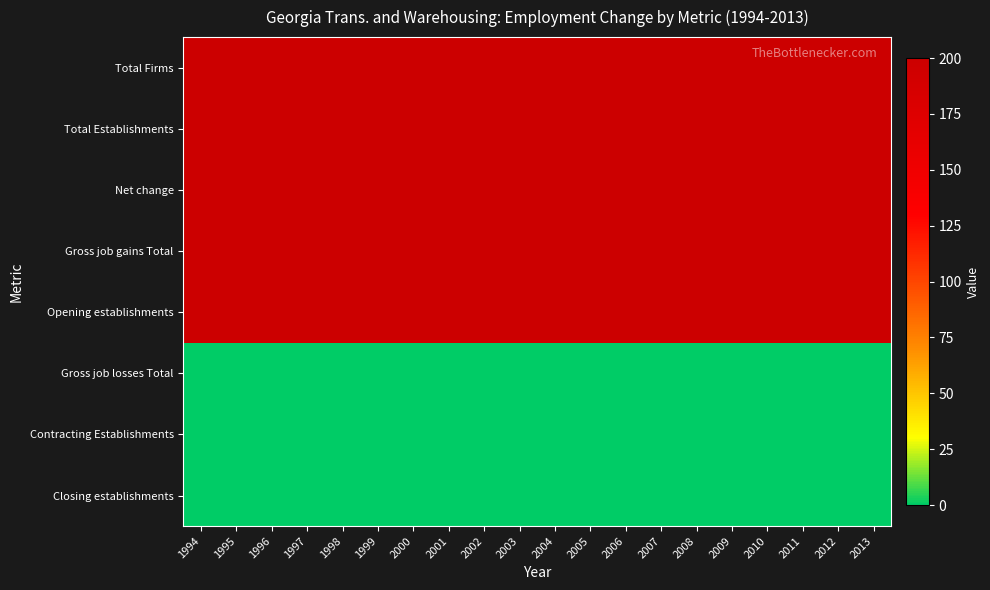

At how many categories does at least one series exceed 153?

20